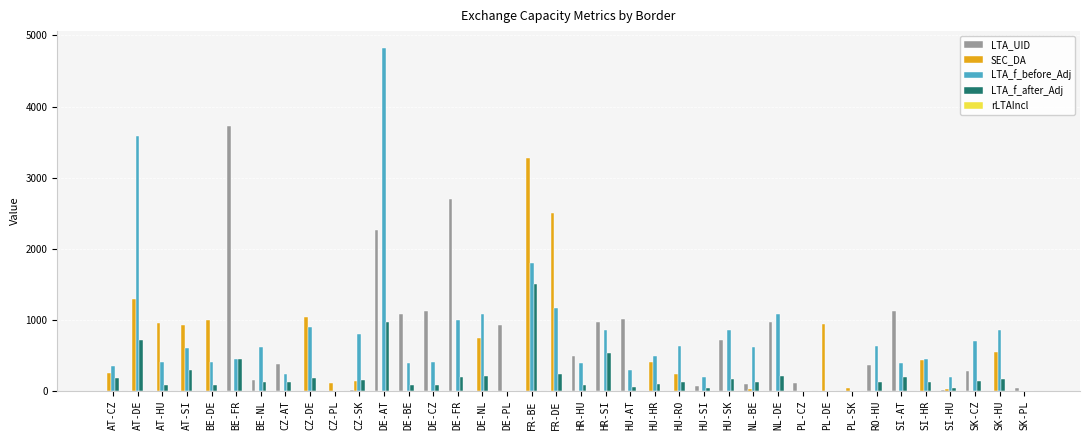

Which series changed the most between HR-HU and SI-HU?

LTA_UID